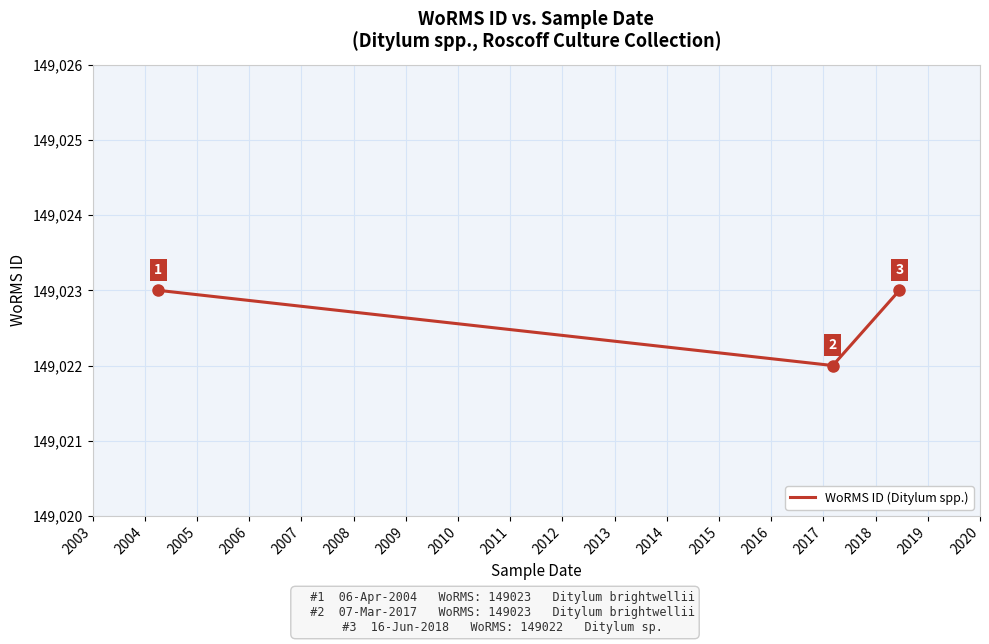

How many values are below 149023?

1